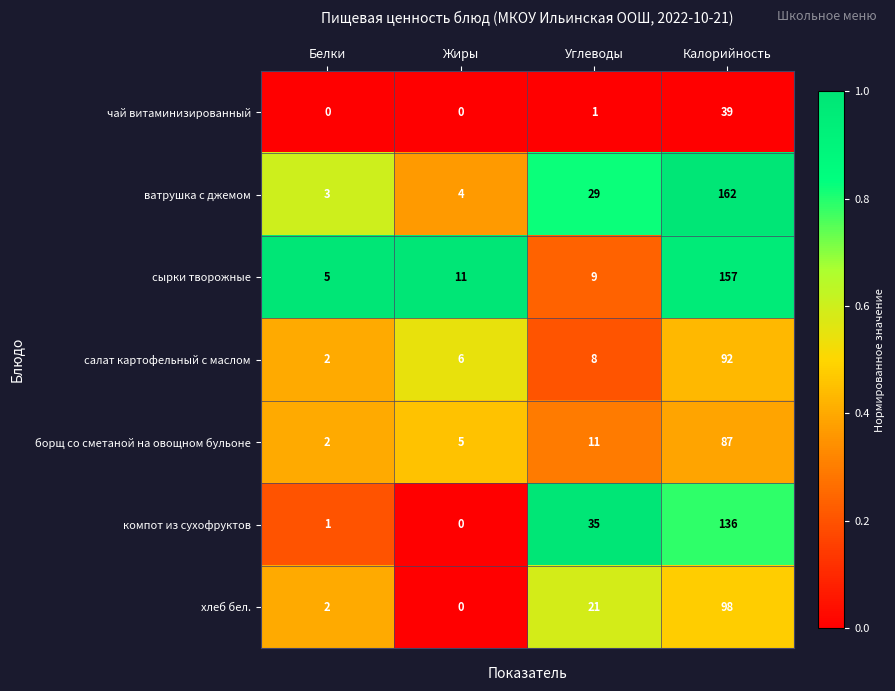

Is the value of борщ со сметаной на овощном бульоне at Калорийность greater than the value of ватрушка с джемом at Углеводы?

Yes